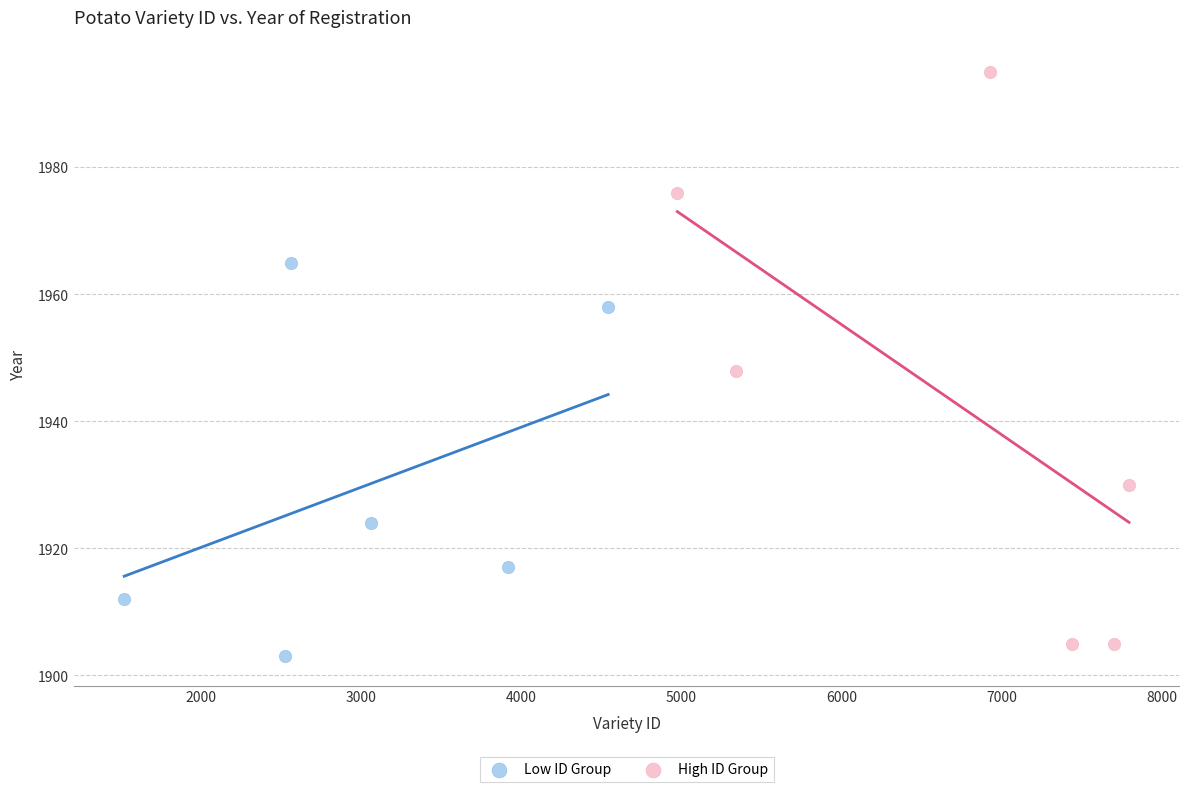

Which series reaches the maximum Y coordinate?

High ID Group